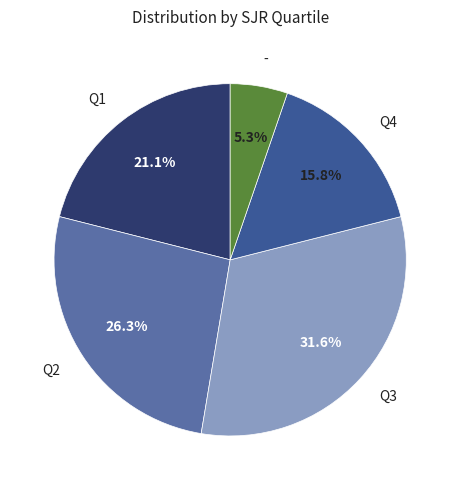

To the nearest percent, what is the difference between the largest and smallest slice percentages?

26%